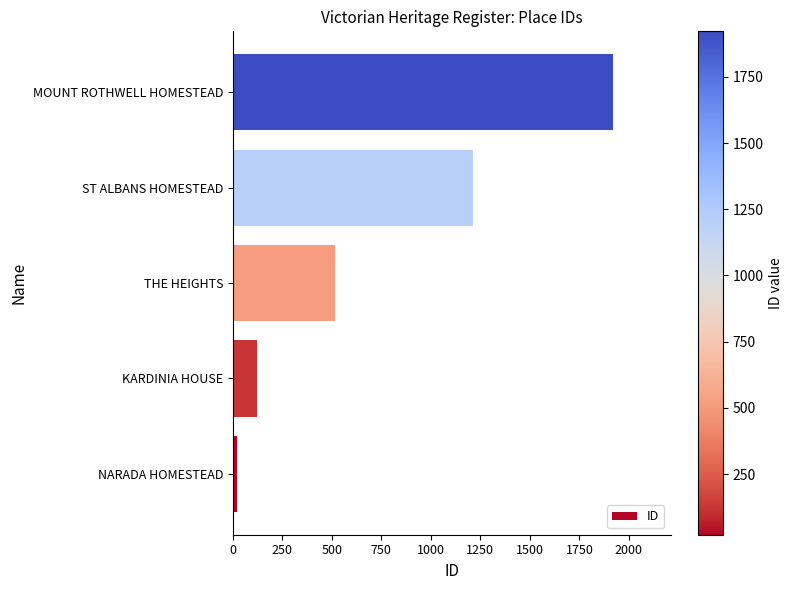

What is the sum of all values?

3794